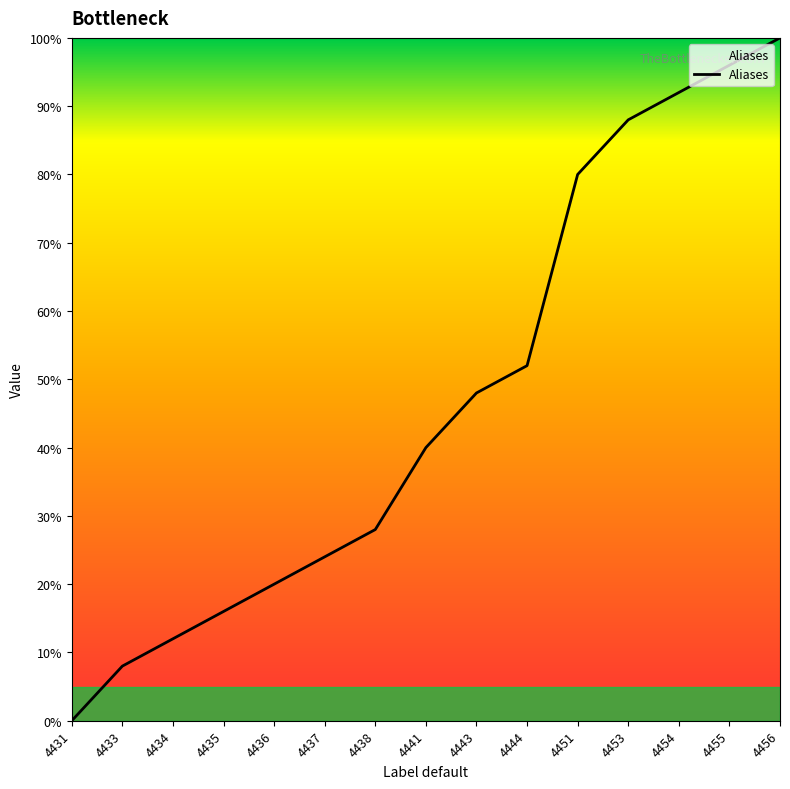

Rank the categories by value from highest to lowest.

4456, 4455, 4454, 4453, 4451, 4444, 4443, 4441, 4438, 4437, 4436, 4435, 4434, 4433, 4431